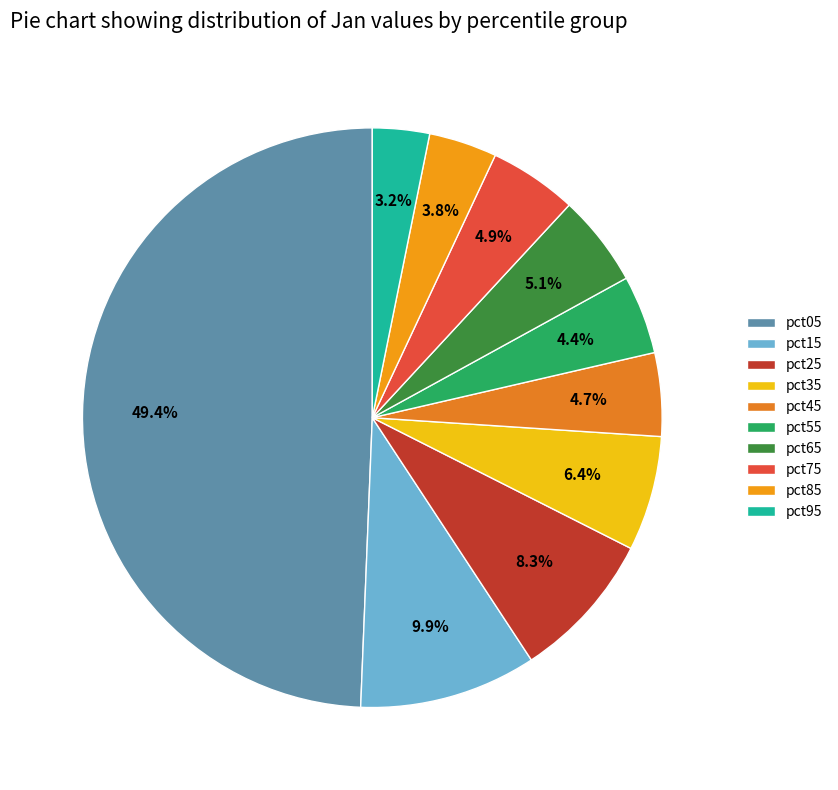

Does pct85 account for over 50% of the chart?

No